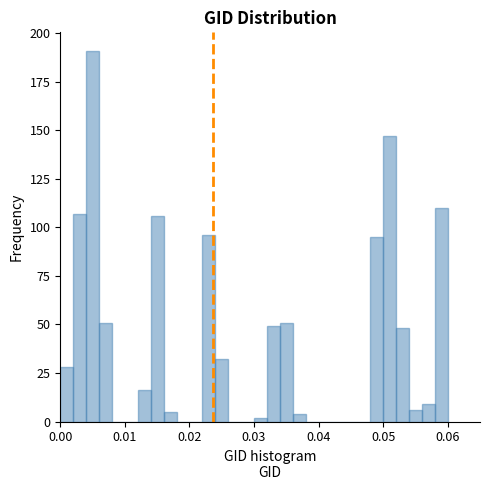

Read against the x-axis, roughly where is the centre of the tallest bar?

0.005